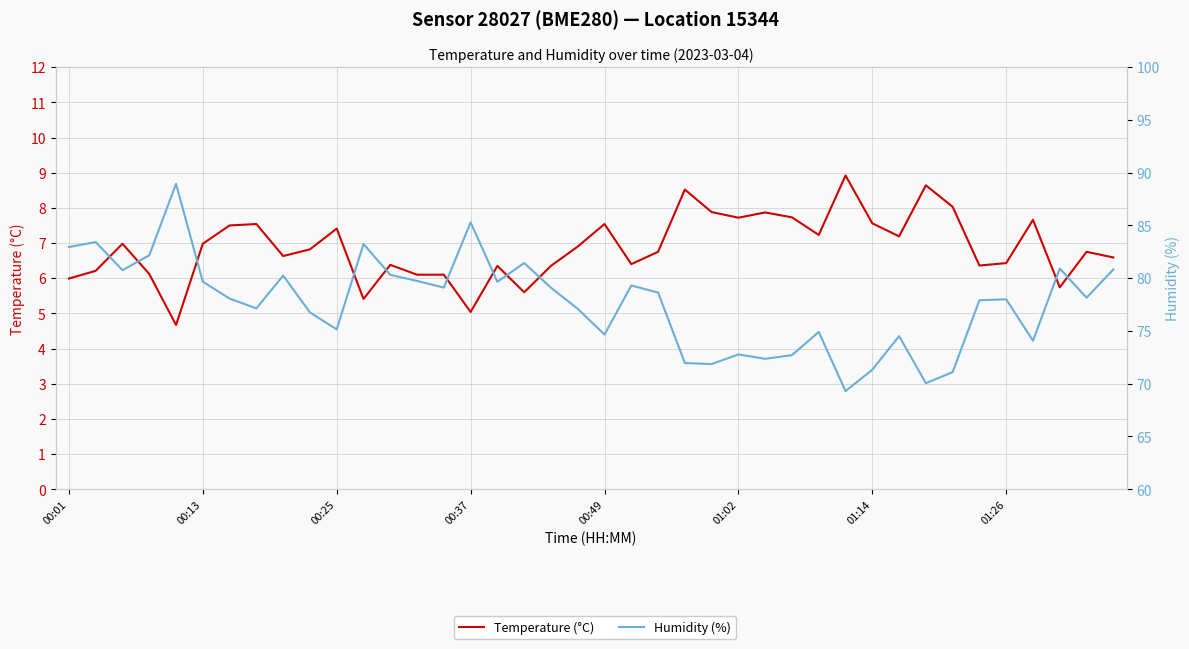

Is it true that Humidity (%) equals 113.4 at 34?

False